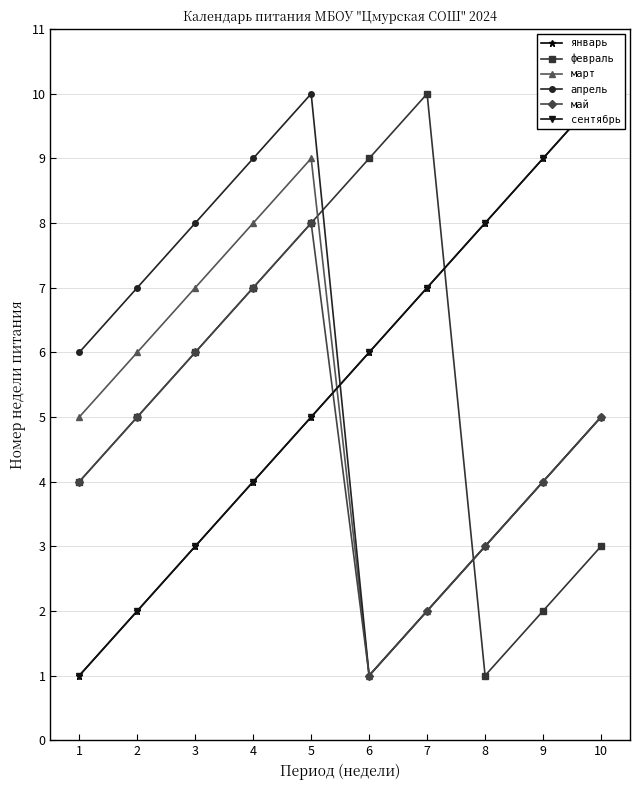

How many intersections are there between февраль and апрель?

2